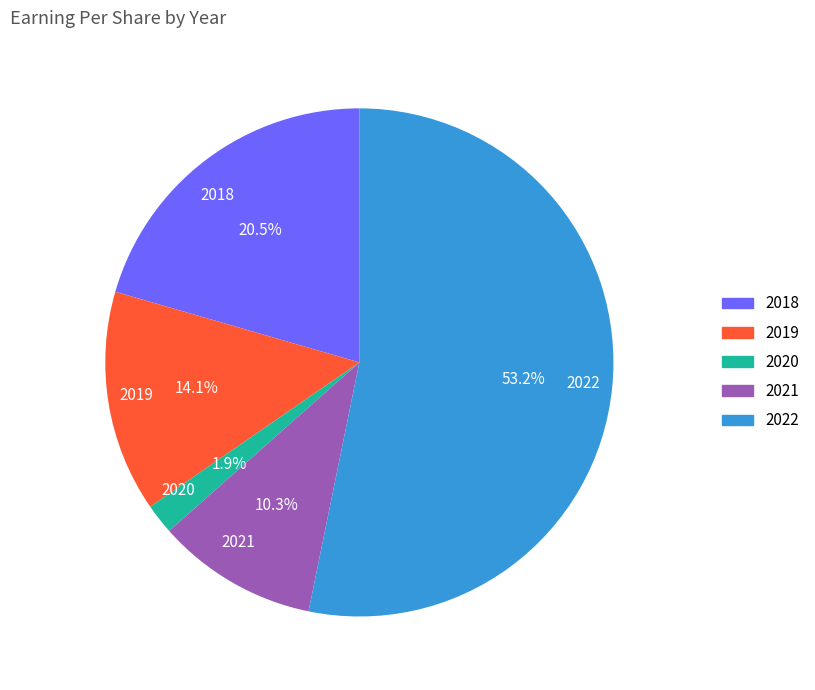

What is the total percentage of 2019 and 2022?

67.3%